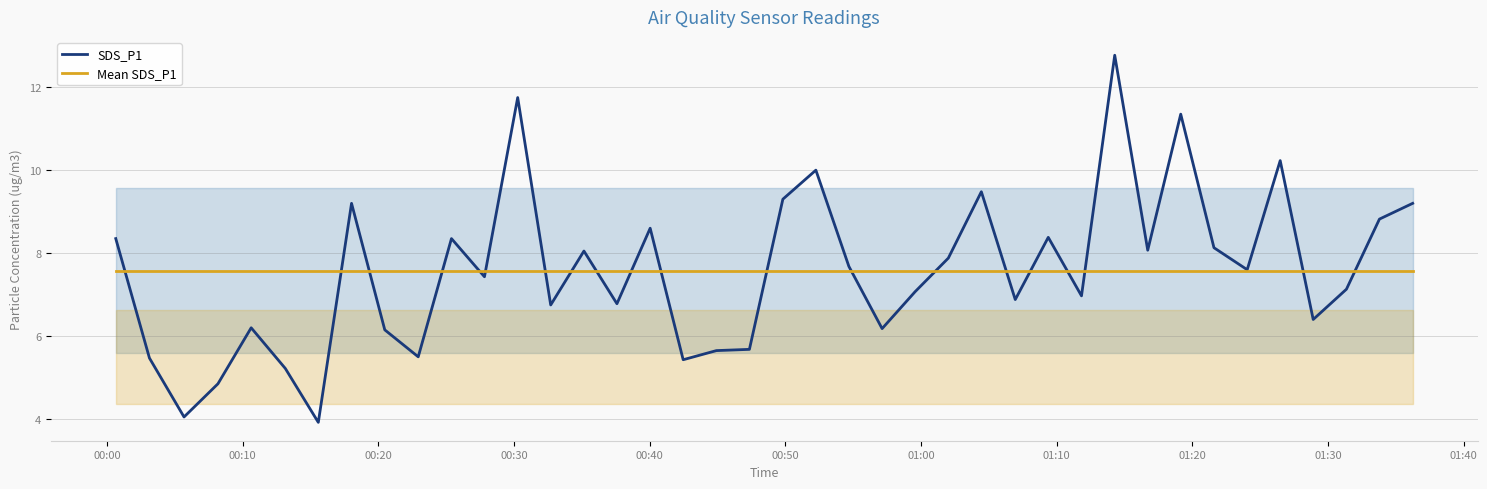

Rank the series by their maximum value, from lowest to highest.

Mean SDS_P1, SDS_P1